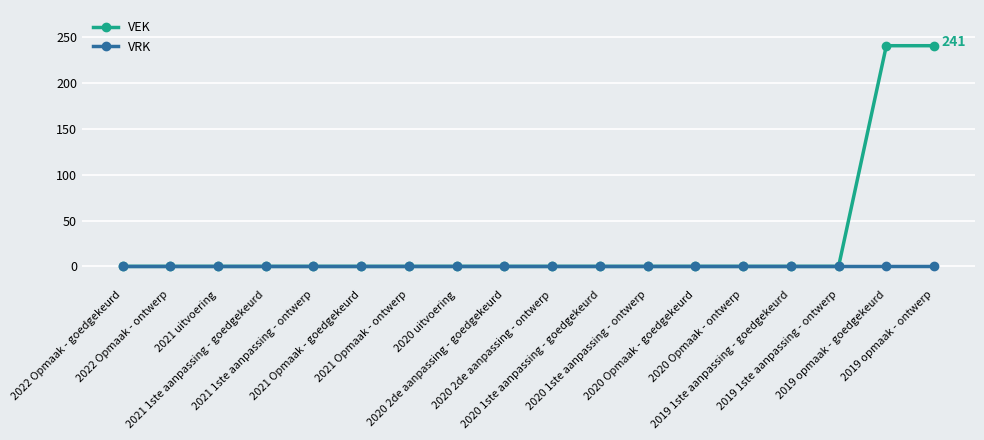

Reading left to right, list all the values displayed in this chart.

VEK: 2022 Opmaak - goedgekeurd=0	2022 Opmaak - ontwerp=0	2021 uitvoering=0	2021 1ste aanpassing - goedgekeurd=0	2021 1ste aanpassing - ontwerp=0	2021 Opmaak - goedgekeurd=0	2021 Opmaak - ontwerp=0	2020 uitvoering=0	2020 2de aanpassing - goedgekeurd=0	2020 2de aanpassing - ontwerp=0	2020 1ste aanpassing - goedgekeurd=0	2020 1ste aanpassing - ontwerp=0	2020 Opmaak - goedgekeurd=0	2020 Opmaak - ontwerp=0	2019 1ste aanpassing - goedgekeurd=0	2019 1ste aanpassing - ontwerp=0	2019 opmaak - goedgekeurd=241	2019 opmaak - ontwerp=241
VRK: 2022 Opmaak - goedgekeurd=0	2022 Opmaak - ontwerp=0	2021 uitvoering=0	2021 1ste aanpassing - goedgekeurd=0	2021 1ste aanpassing - ontwerp=0	2021 Opmaak - goedgekeurd=0	2021 Opmaak - ontwerp=0	2020 uitvoering=0	2020 2de aanpassing - goedgekeurd=0	2020 2de aanpassing - ontwerp=0	2020 1ste aanpassing - goedgekeurd=0	2020 1ste aanpassing - ontwerp=0	2020 Opmaak - goedgekeurd=0	2020 Opmaak - ontwerp=0	2019 1ste aanpassing - goedgekeurd=0	2019 1ste aanpassing - ontwerp=0	2019 opmaak - goedgekeurd=0	2019 opmaak - ontwerp=0